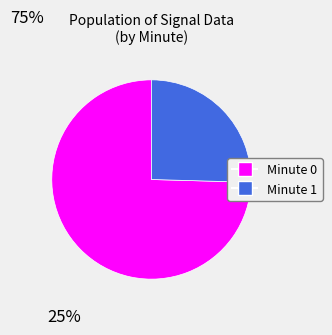

How many segments does this pie chart have?

2